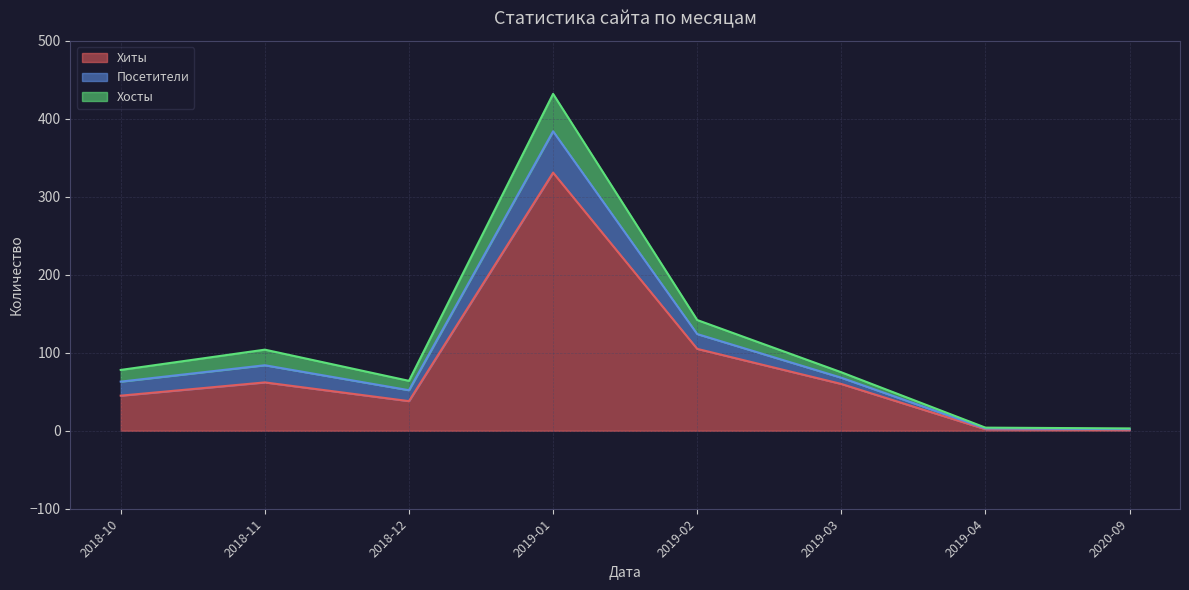

True or false: Хиты and Хосты cross at least once.

False